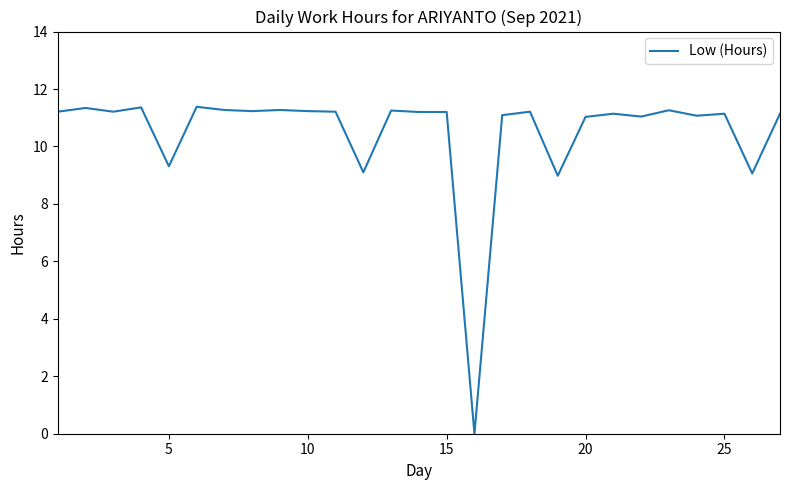

What is the greatest value displayed?

11.4